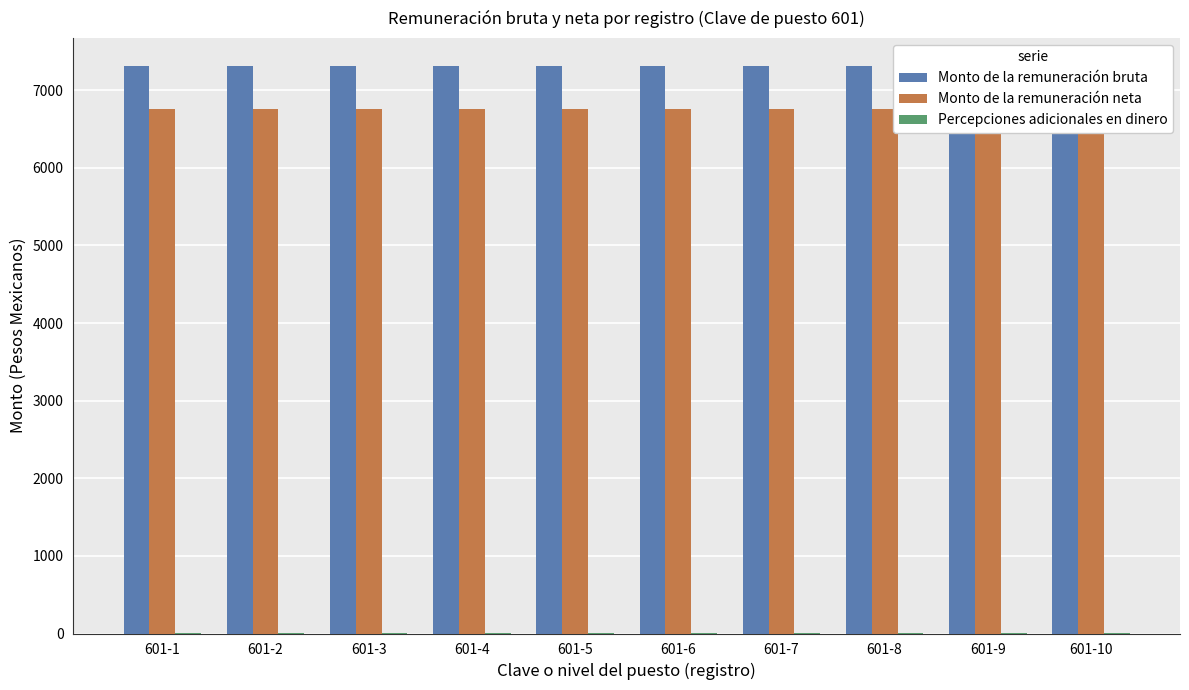

Which series changed the most between 601-1 and 601-2?

Percepciones adicionales en dinero